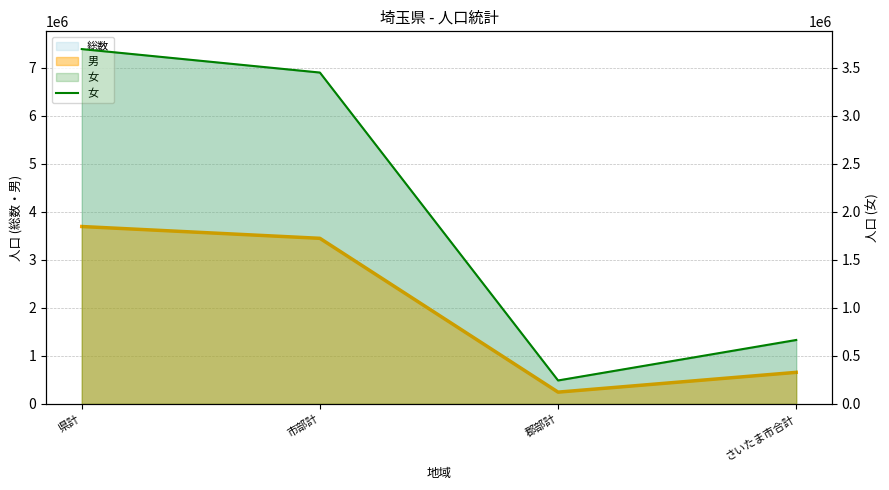

The chart shows a value of 3452589 at 市部計. True or false?

True